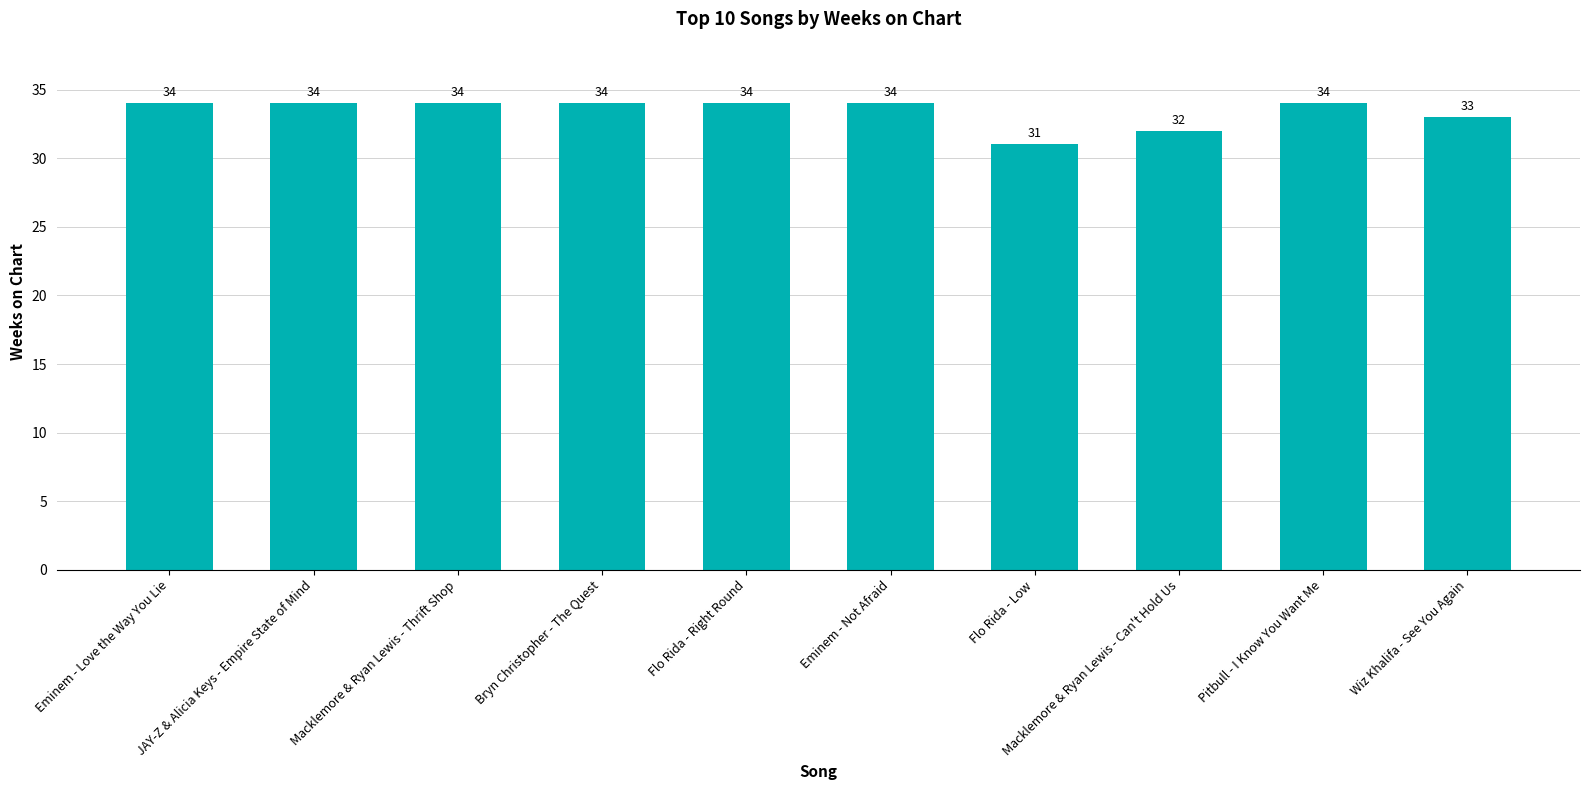

Between Flo Rida - Low and Eminem - Not Afraid, which is larger?

Eminem - Not Afraid